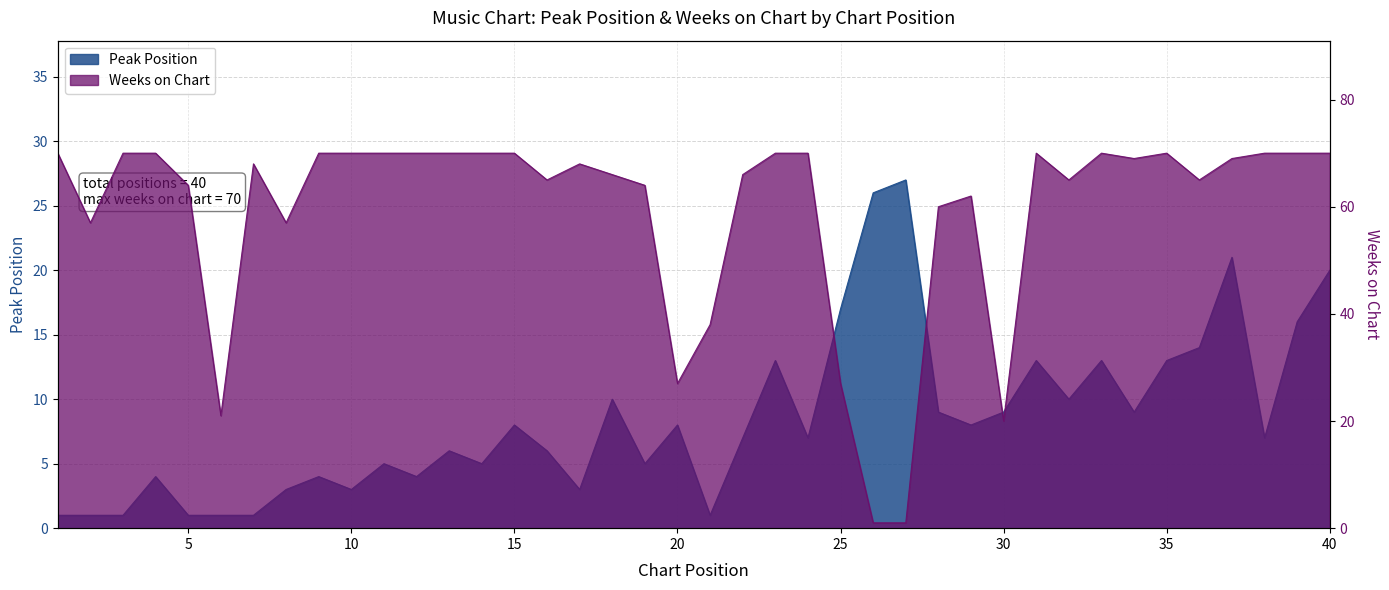

What is the total value across all series at 36?

79